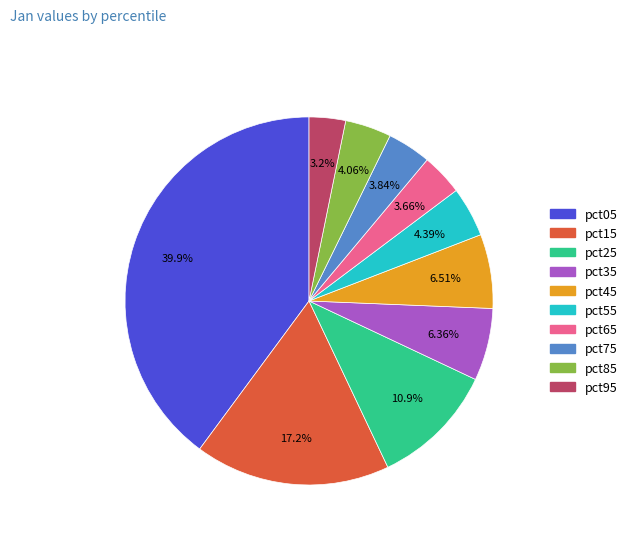

Between pct95 and pct15, which is larger?

pct15